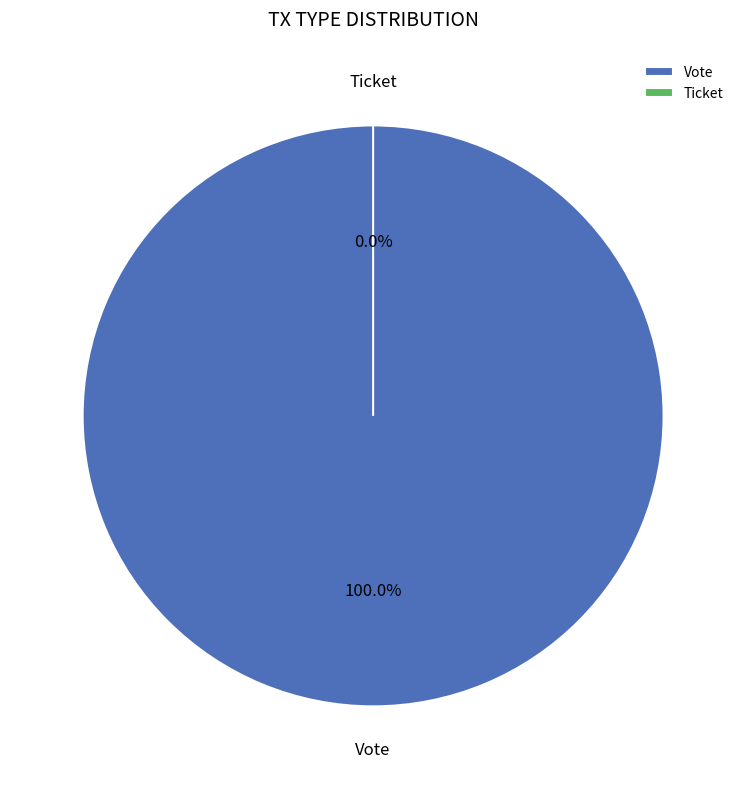

How many segments does this pie chart have?

2